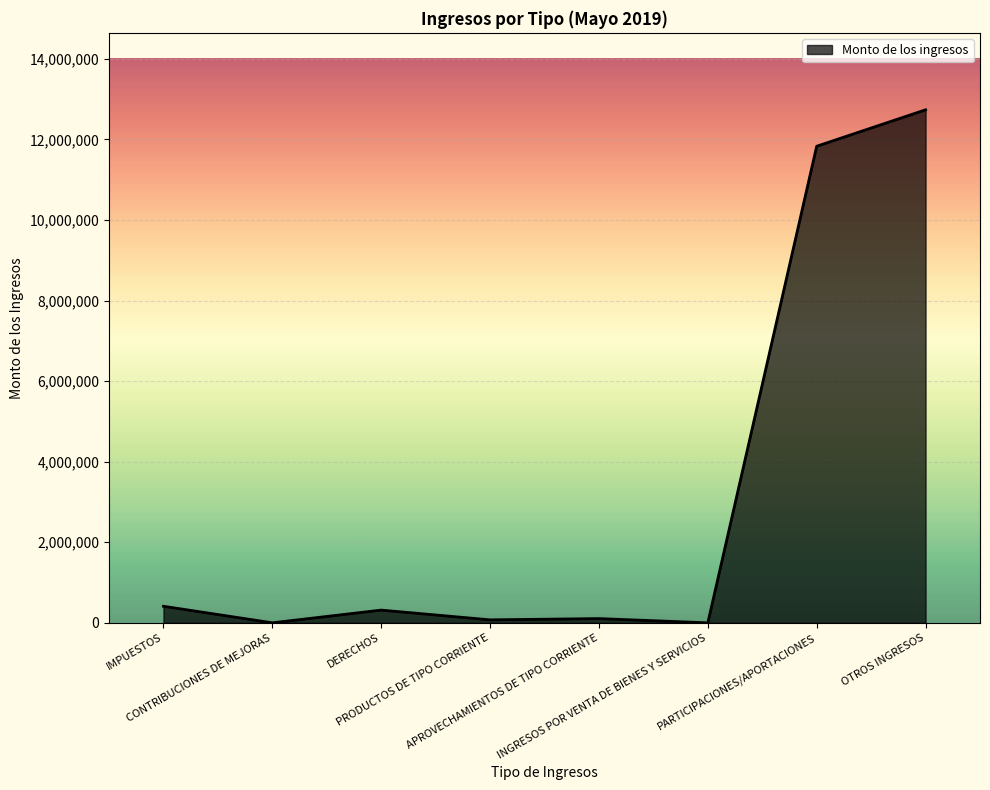

At which category does the chart reach its peak across all series?

OTROS INGRESOS